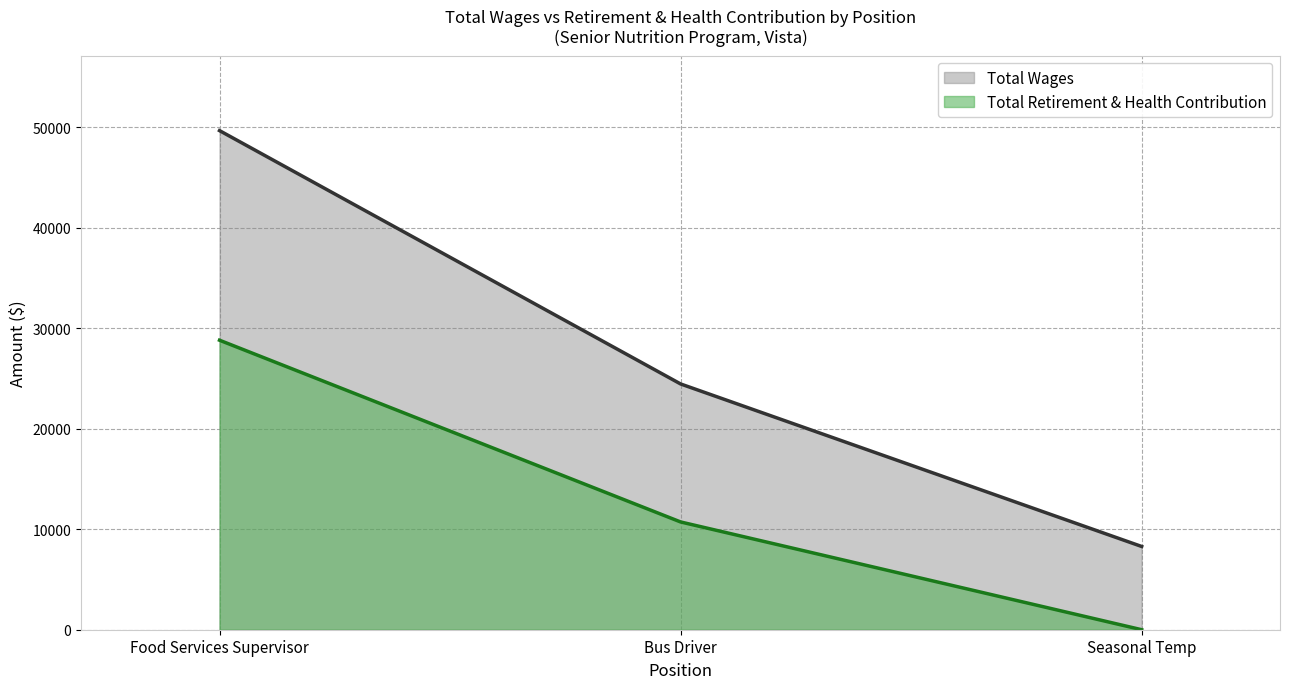

List the series in order of their peak value, highest first.

Total Wages, Total Retirement & Health Contribution